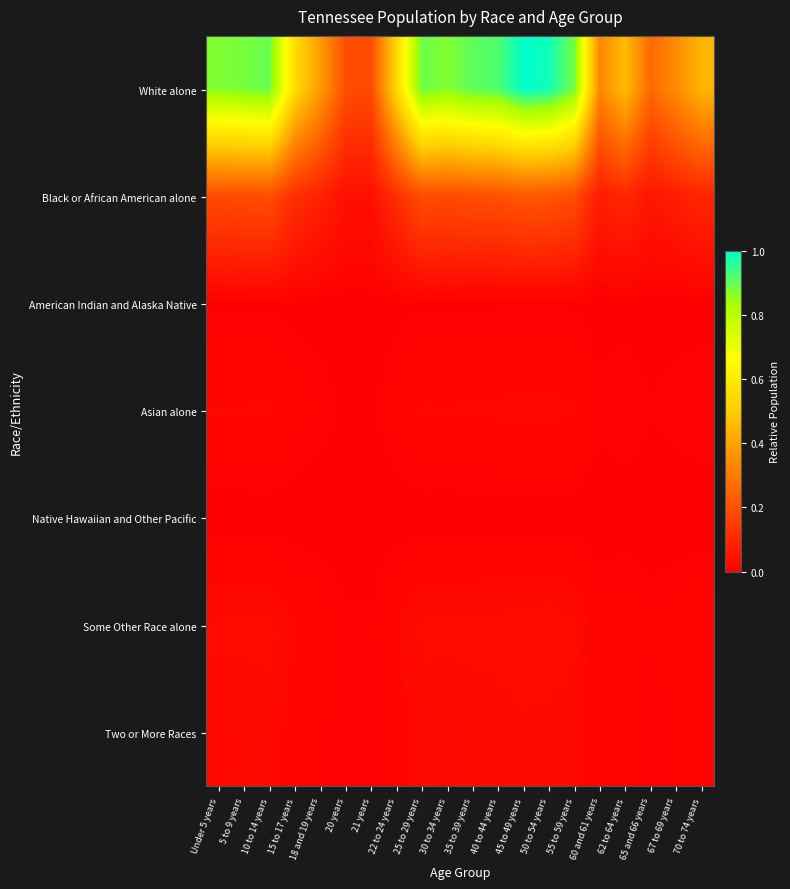

Between 20 years and 22 to 24 years, which series saw the biggest shift?

White alone